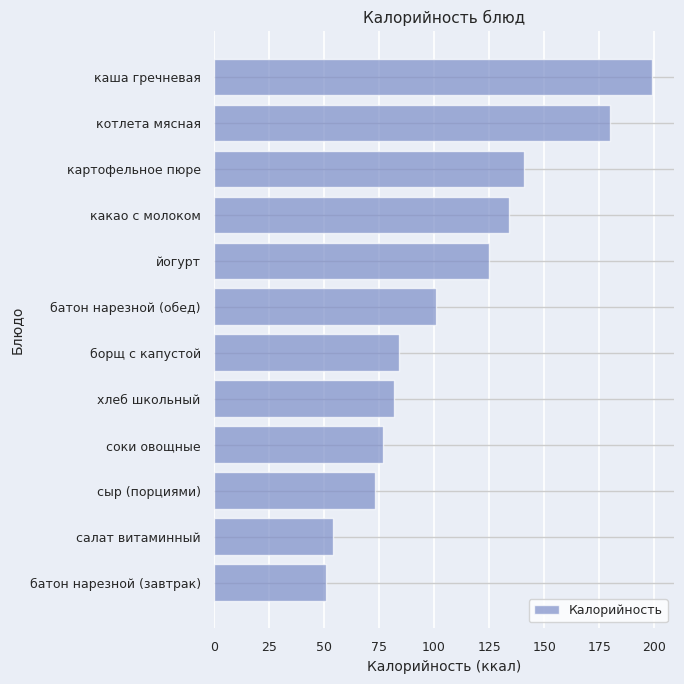

Rank the categories by value from lowest to highest.

батон нарезной (завтрак), салат витаминный, сыр (порциями), соки овощные, хлеб школьный, борщ с капустой, батон нарезной (обед), йогурт, какао с молоком, картофельное пюре, котлета мясная, каша гречневая